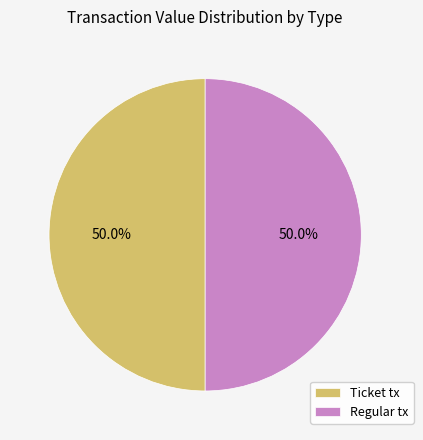

What is the ratio of the value at Regular tx to the value at Ticket tx?

1.0